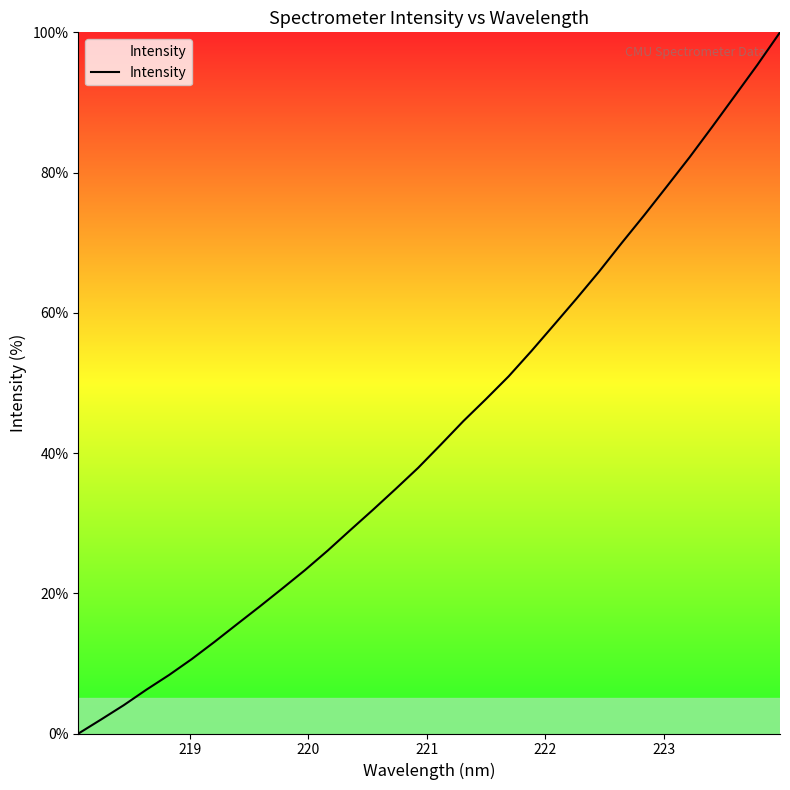

What is the greatest value displayed?

100.0